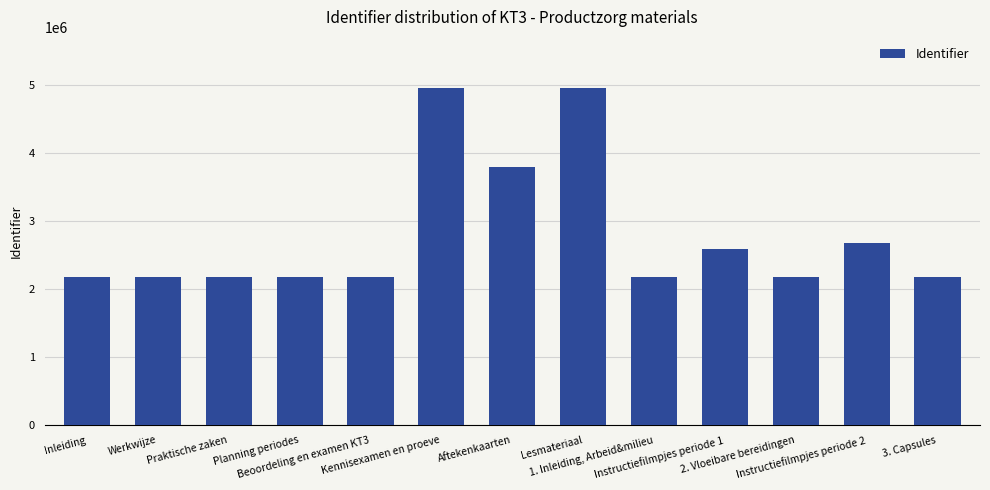

List the labels in order of value, largest first.

Lesmateriaal, Kennisexamen en proeve, Aftekenkaarten, Instructiefilmpjes periode 2, Instructiefilmpjes periode 1, 3. Capsules, 2. Vloeibare bereidingen, 1. Inleiding, Arbeid&milieu, Beoordeling en examen KT3, Planning periodes, Werkwijze, Praktische zaken, Inleiding